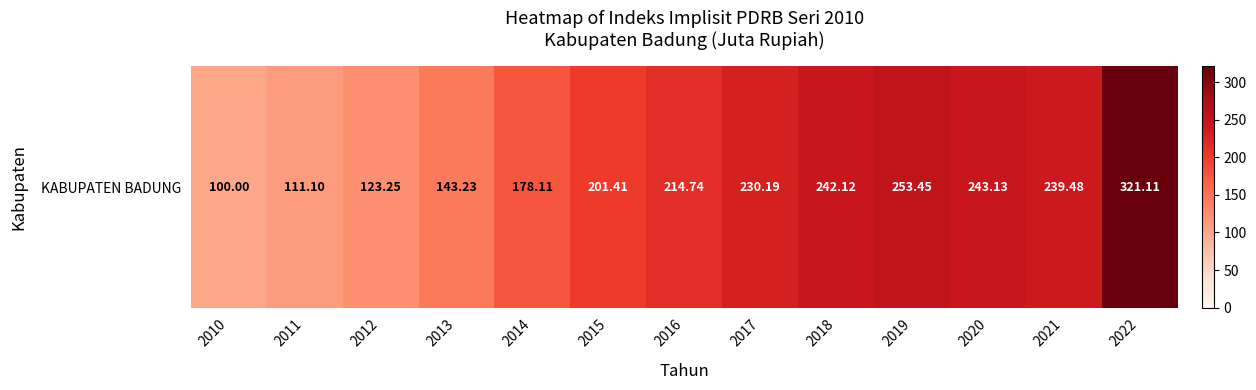

Rank the categories by value from lowest to highest.

2010, 2011, 2012, 2013, 2014, 2015, 2016, 2017, 2021, 2018, 2020, 2019, 2022